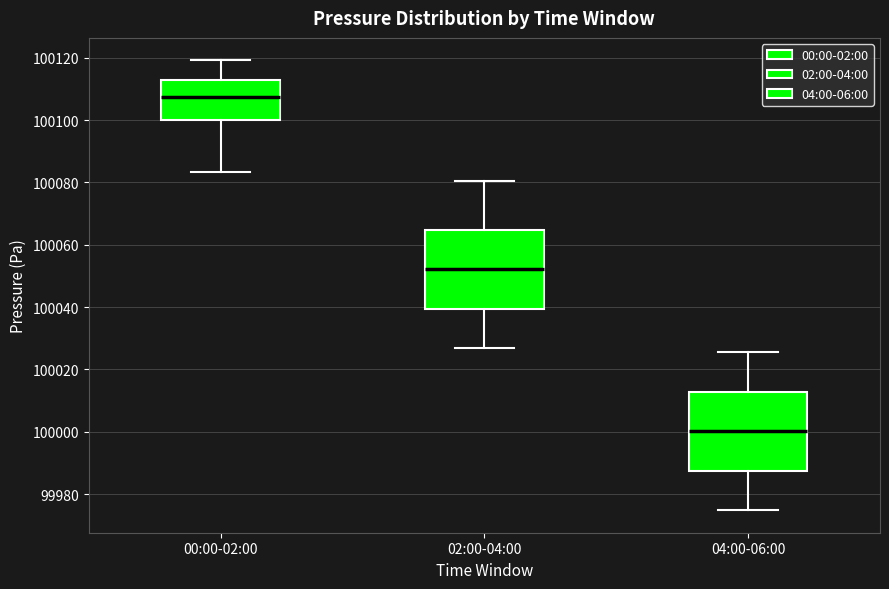

Reading left to right, transcribe this box plot: for each box, give where its median line is, the range the box spans, and where its two whiskers end, as read against the y-axis. The values are not printed on the chart, so give them approximately, as read against the axis.

00:00-02:00: median 100108, box 100100 to 100112, whiskers 100084 to 100120
02:00-04:00: median 100052, box 100040 to 100064, whiskers 100026 to 100080
04:00-06:00: median 100000, box 99988 to 100012, whiskers 99974 to 100026